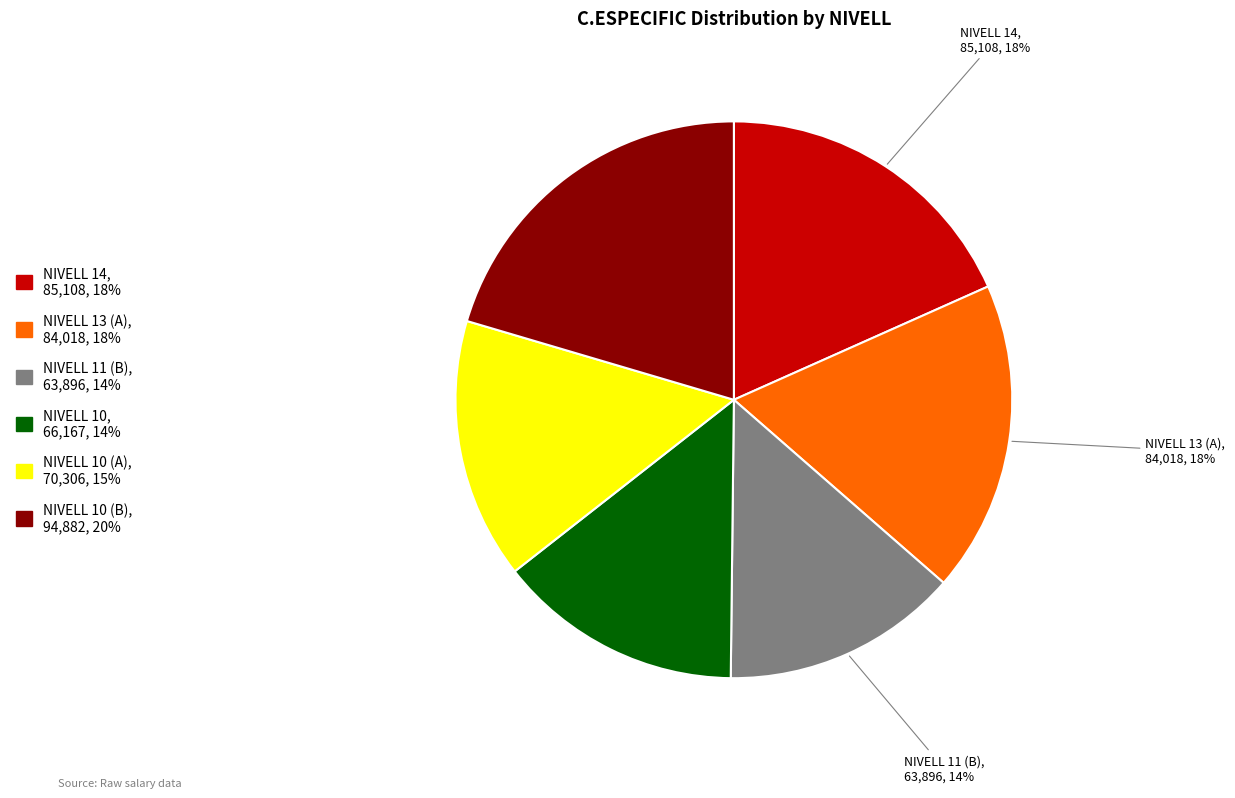

Is there a majority slice in this chart?

No